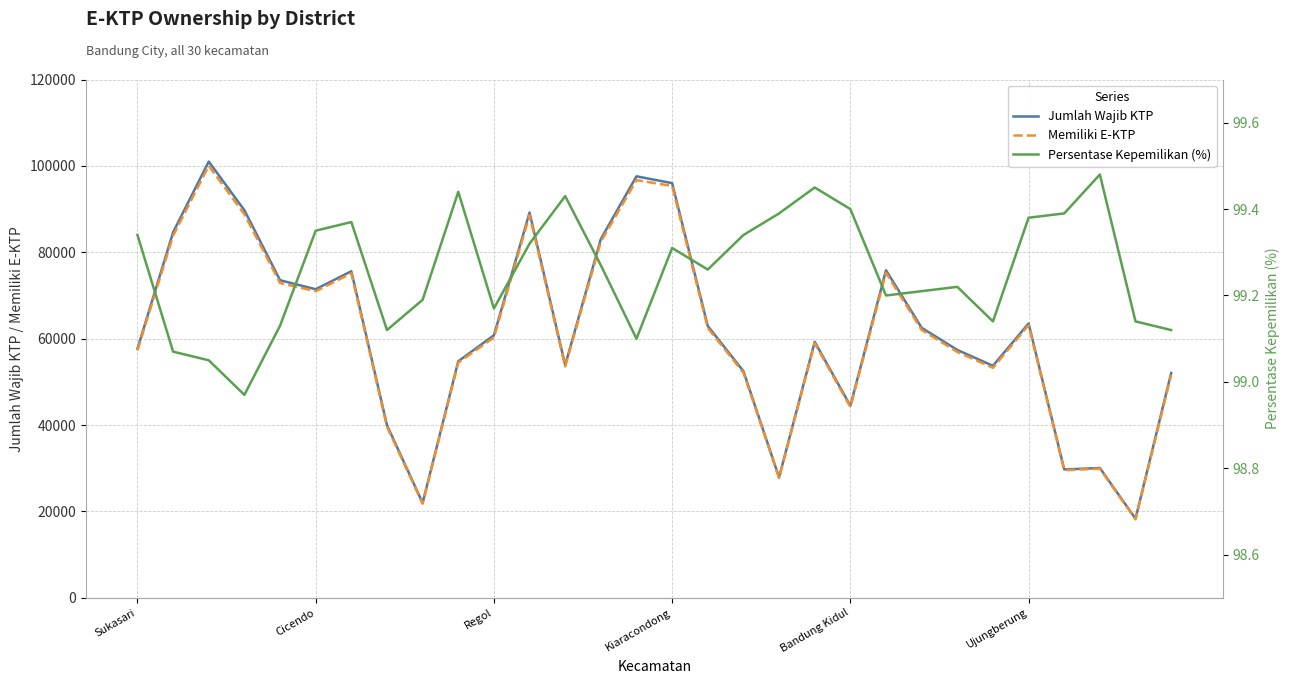

Rank the series at 12 from highest to lowest value.

Jumlah Wajib KTP, Memiliki E-KTP, Persentase Kepemilikan (%)